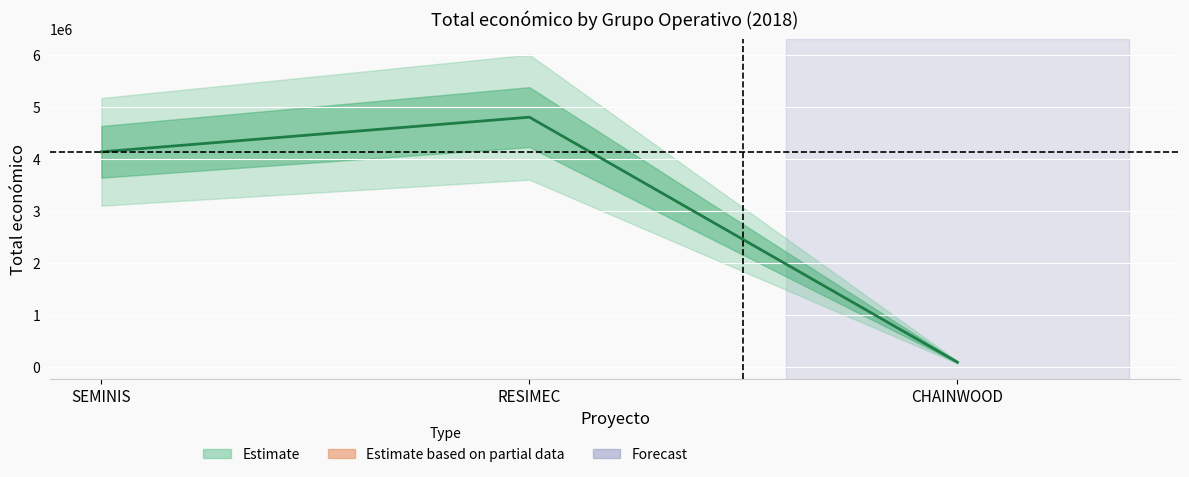

How many data points are above 4139393?

1